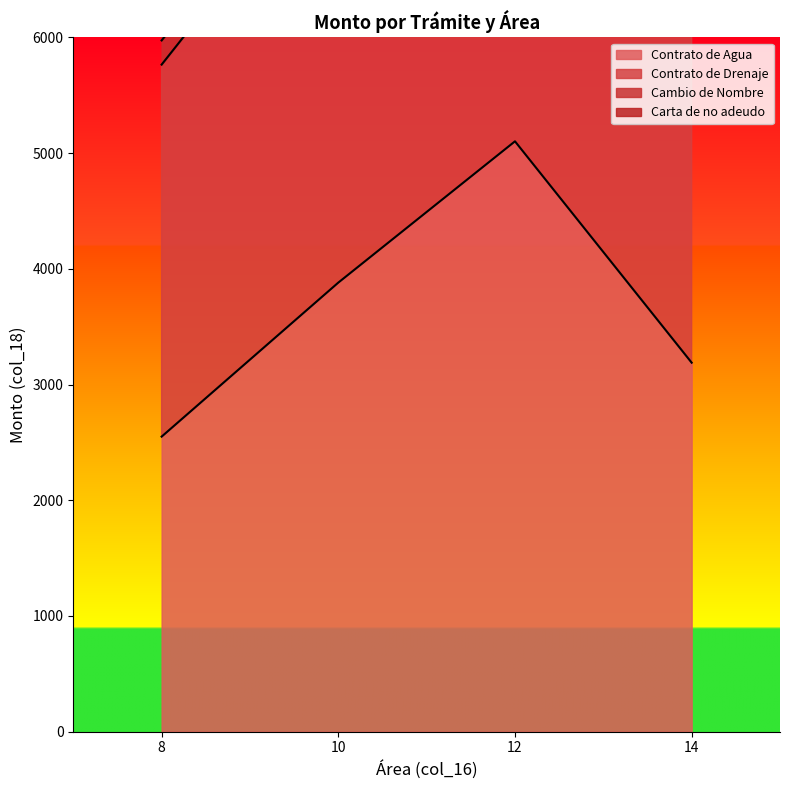

How many data points in Contrato de Agua are less than 3881?

2